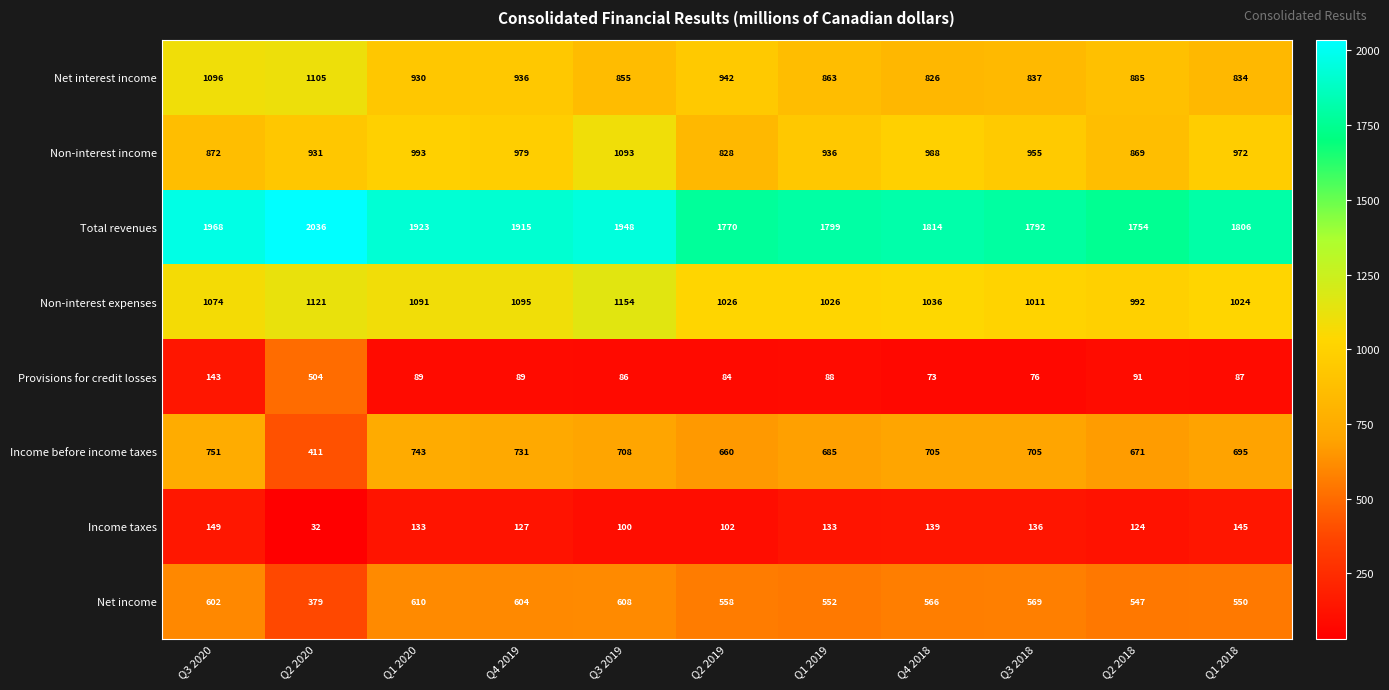

At which label does Income taxes first exceed 133?

Q3 2020